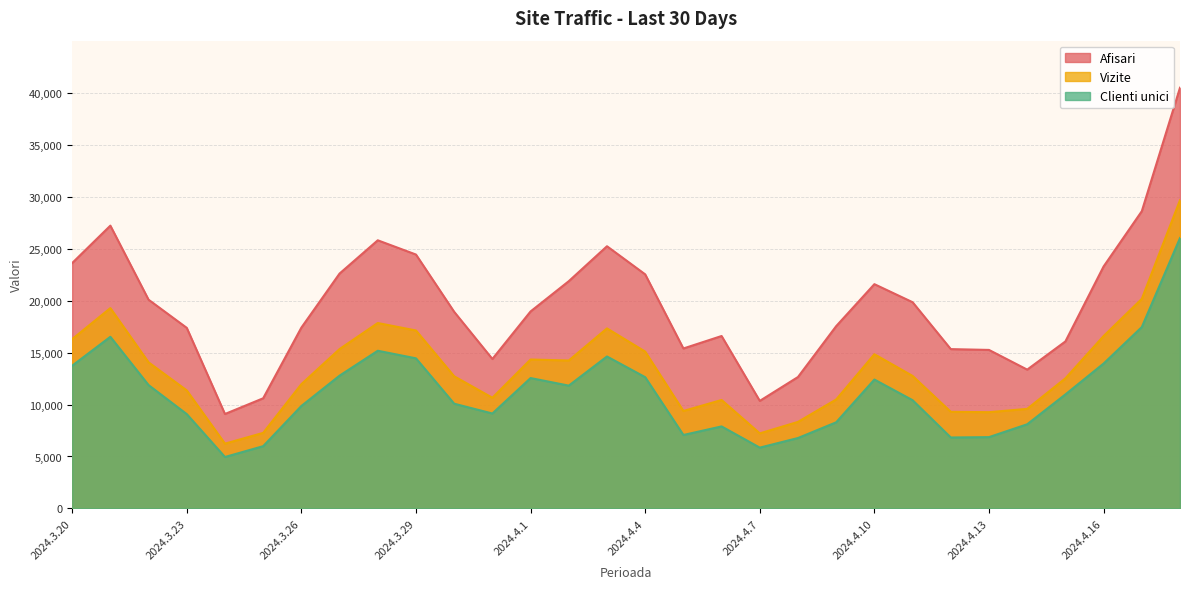

Does the chart have visible grid lines?

Yes